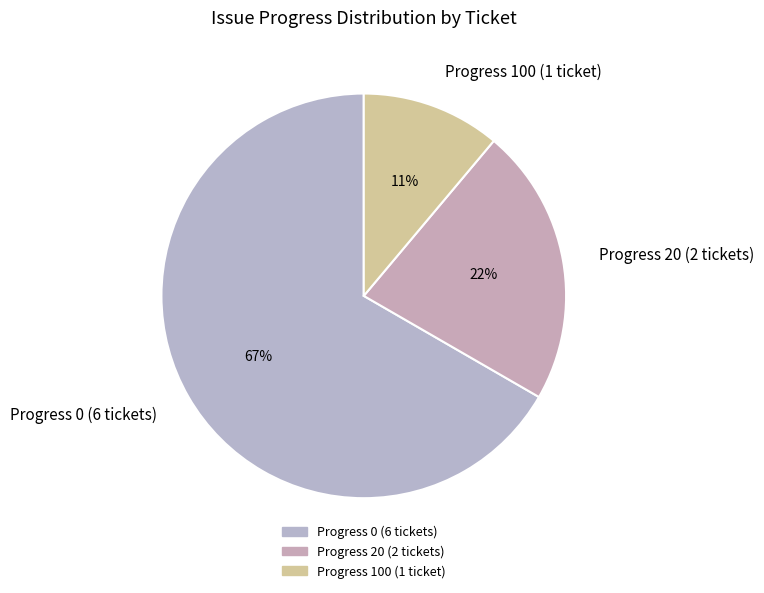

To the nearest percent, what is the difference between the largest and smallest slice percentages?

56%